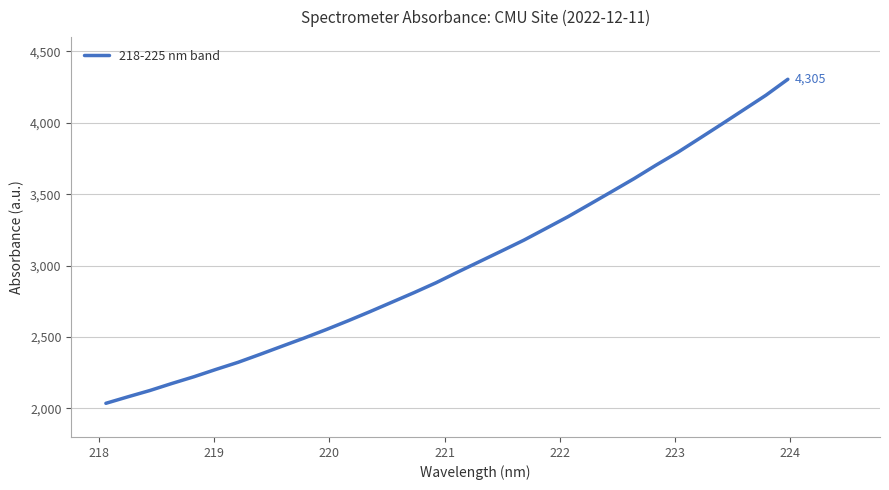

Count the number of data series in this chart.

1